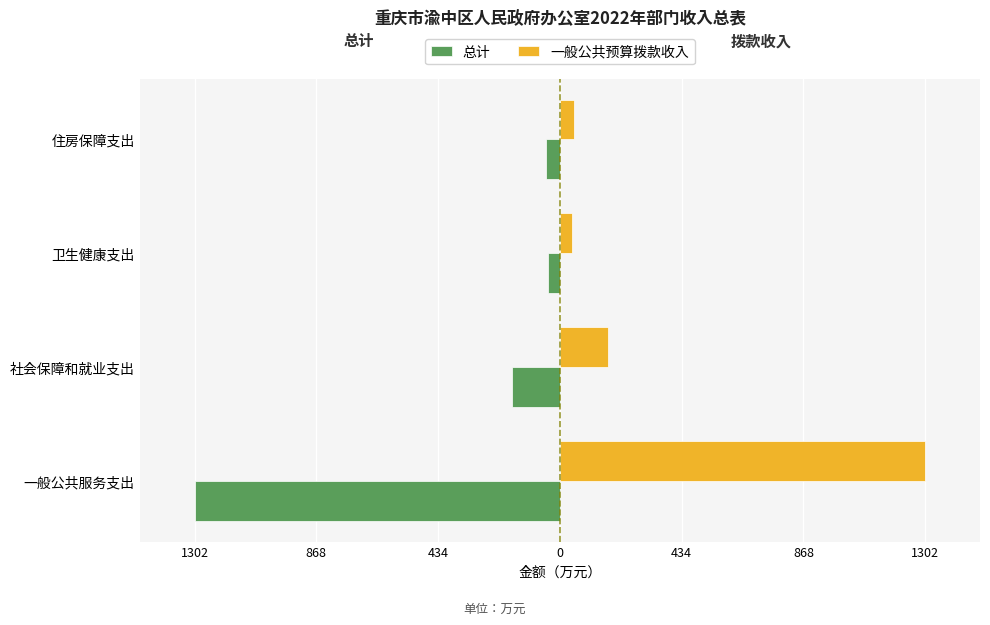

What is the value of the 一般公共预算拨款收入 bar at the 4th from the left?

48.9